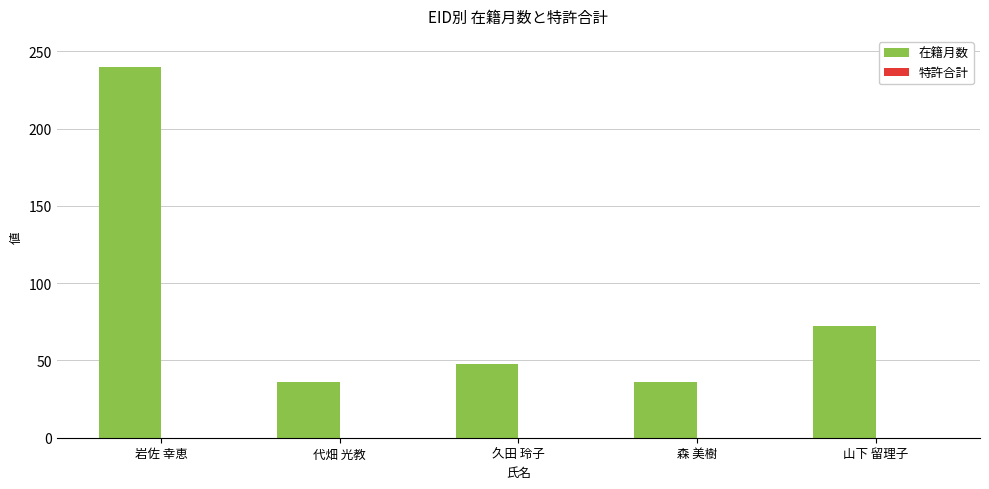

At which label is the value closest to 138?

山下 留理子